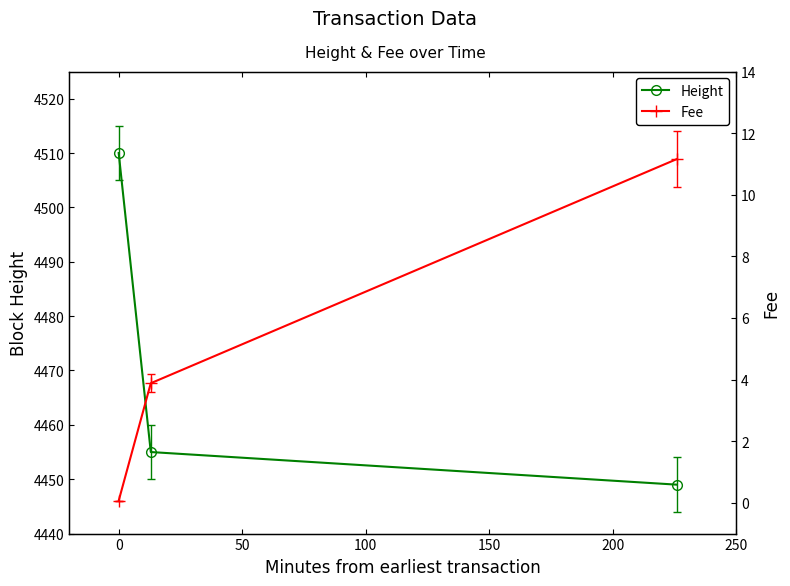

What is the value of the Height point at the 1st from the left?

4510